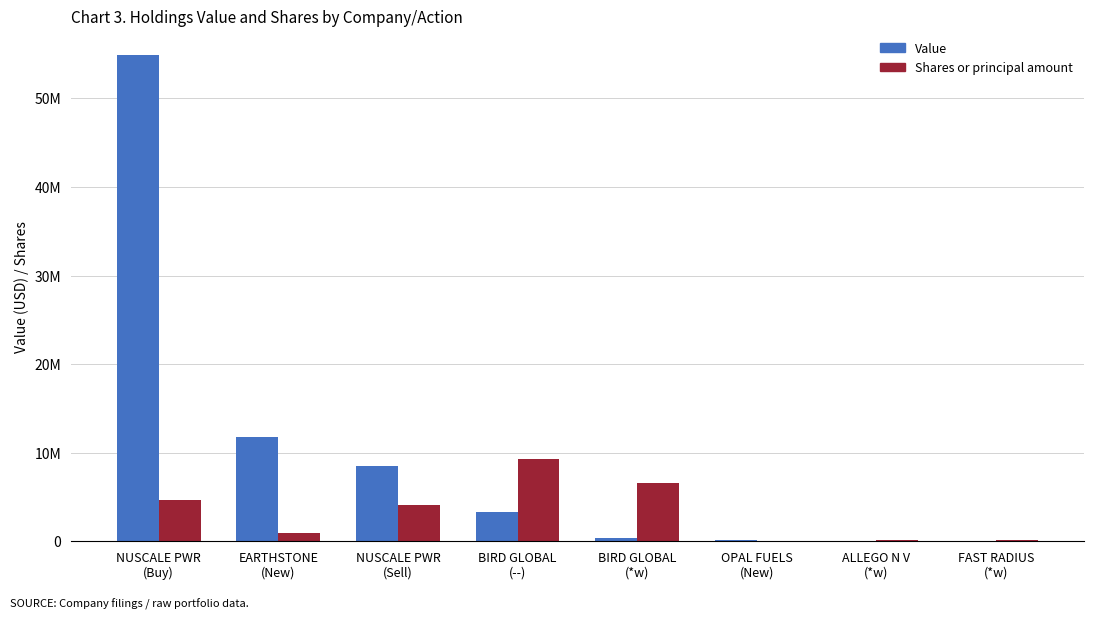

Are the bars grouped side by side (vs. stacked)?

Yes